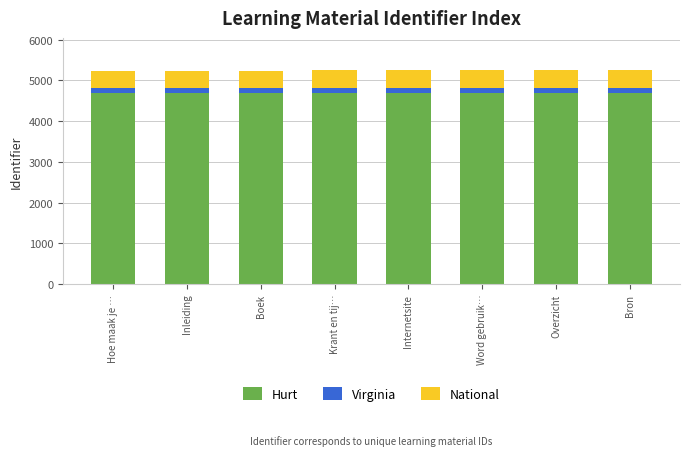

Does the chart contain any negative values?

No